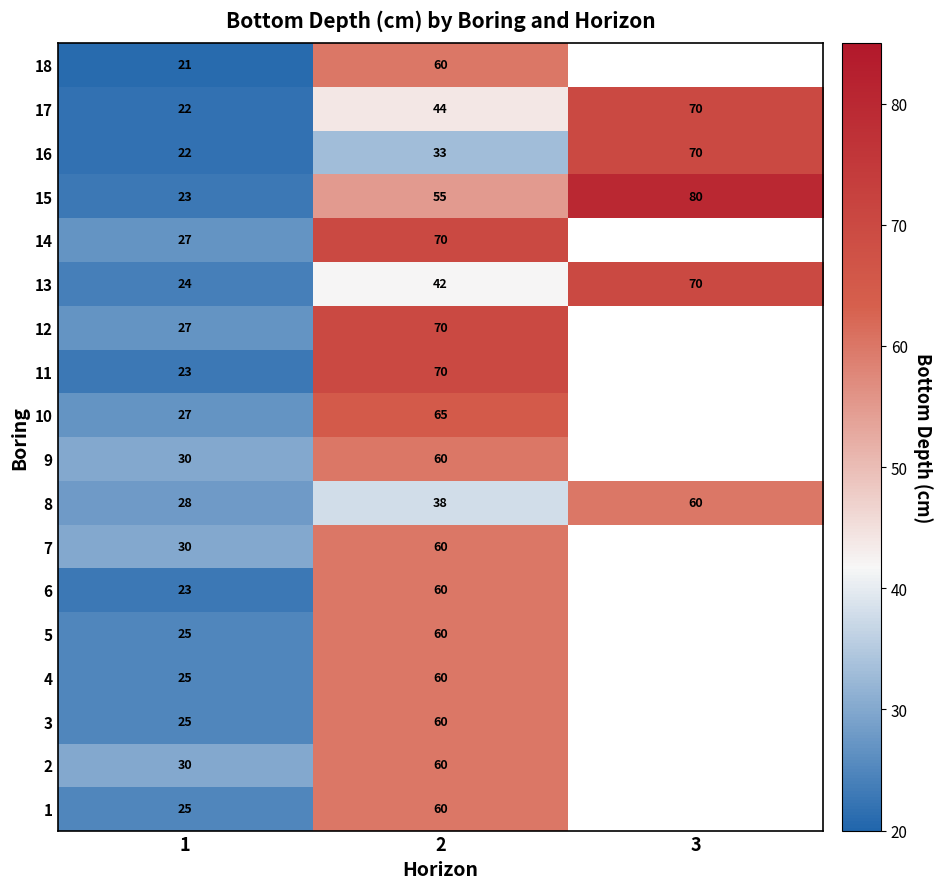

How many data points does each series have?

3